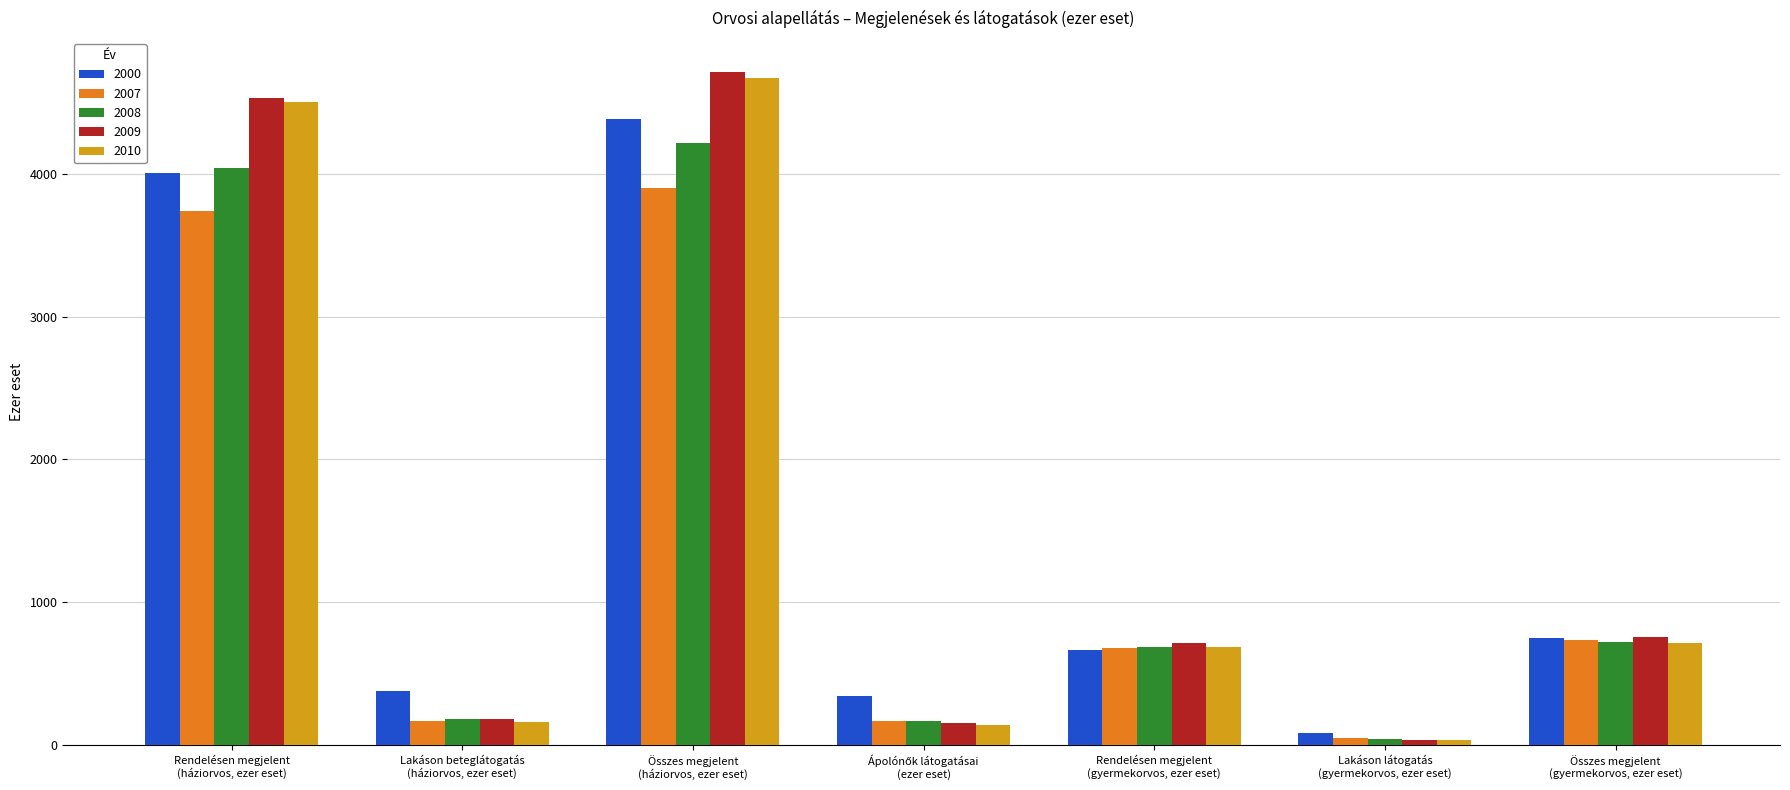

What is the maximum value for 2009?

4715.6